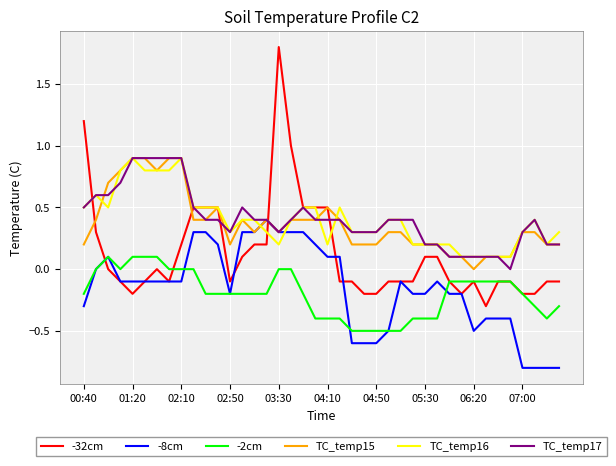

True or false: TC_temp15 and TC_temp16 cross at least once.

True